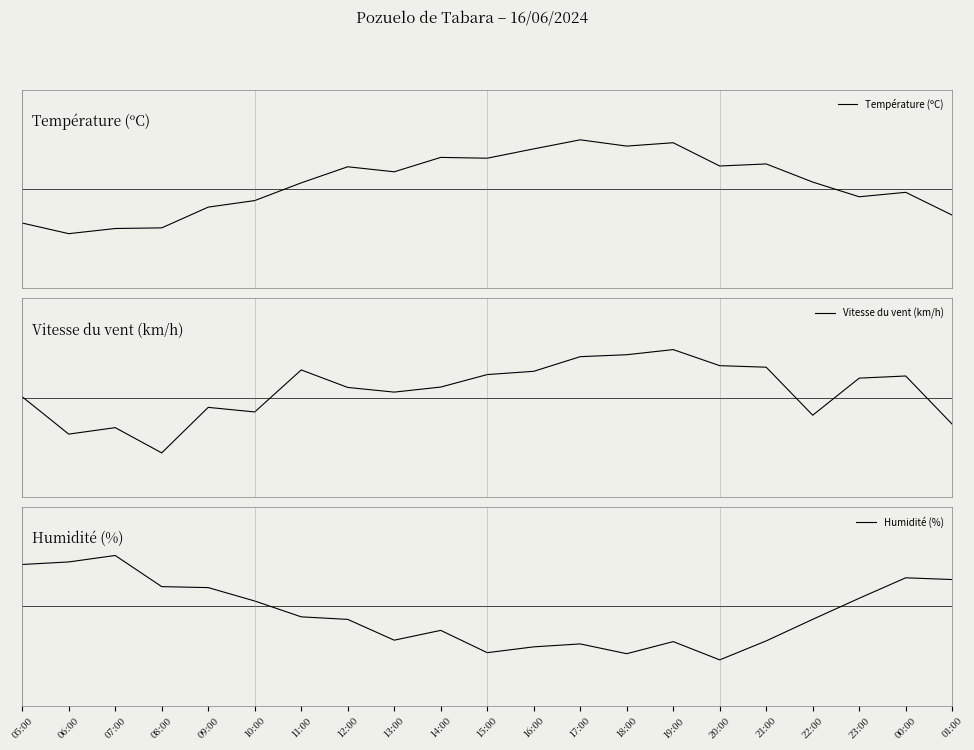

Does the chart display data point markers on the line(s)?

No